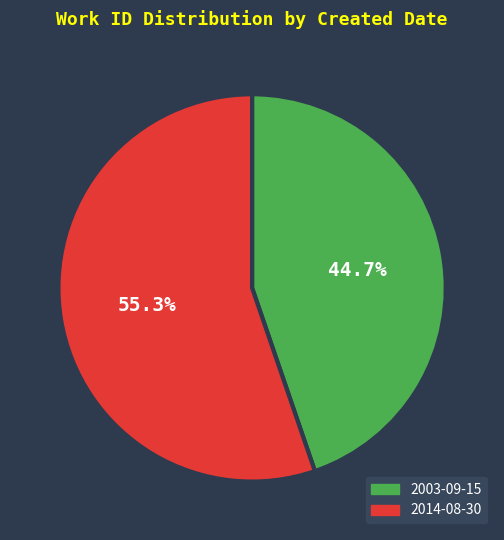

How many slices are in this pie chart?

2